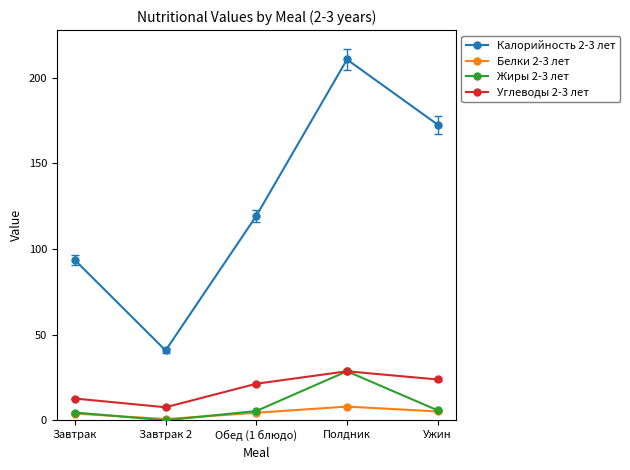

What is the total value across all series at Завтрак 2?

49.5